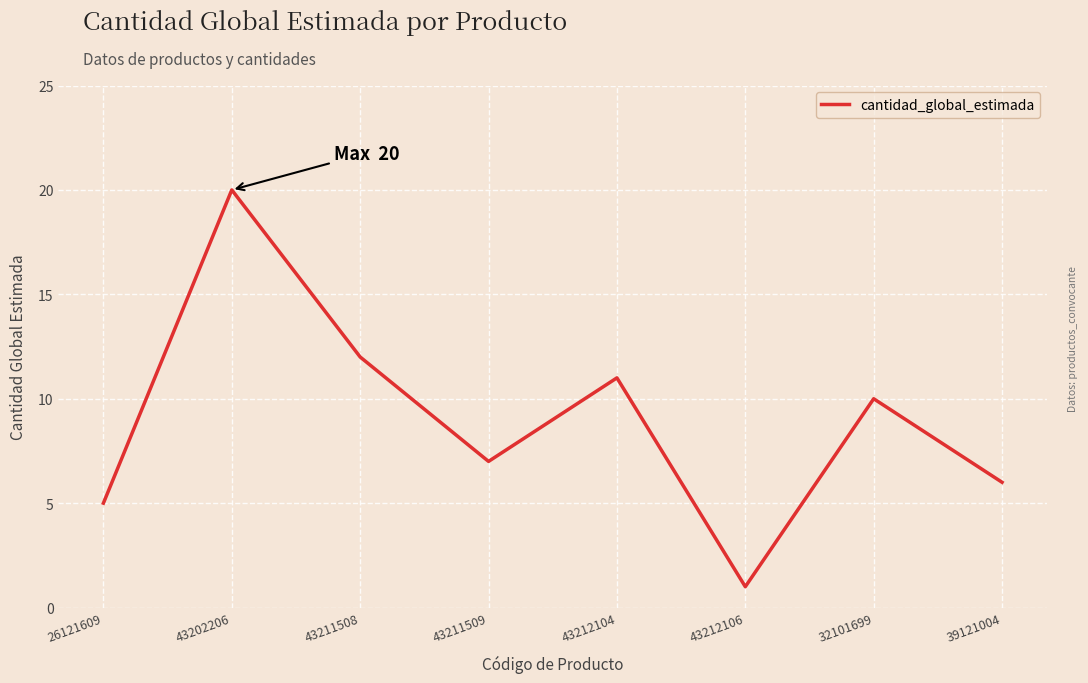

List the labels in order of value, largest first.

43202206, 43211508, 43212104, 32101699, 43211509, 39121004, 26121609, 43212106